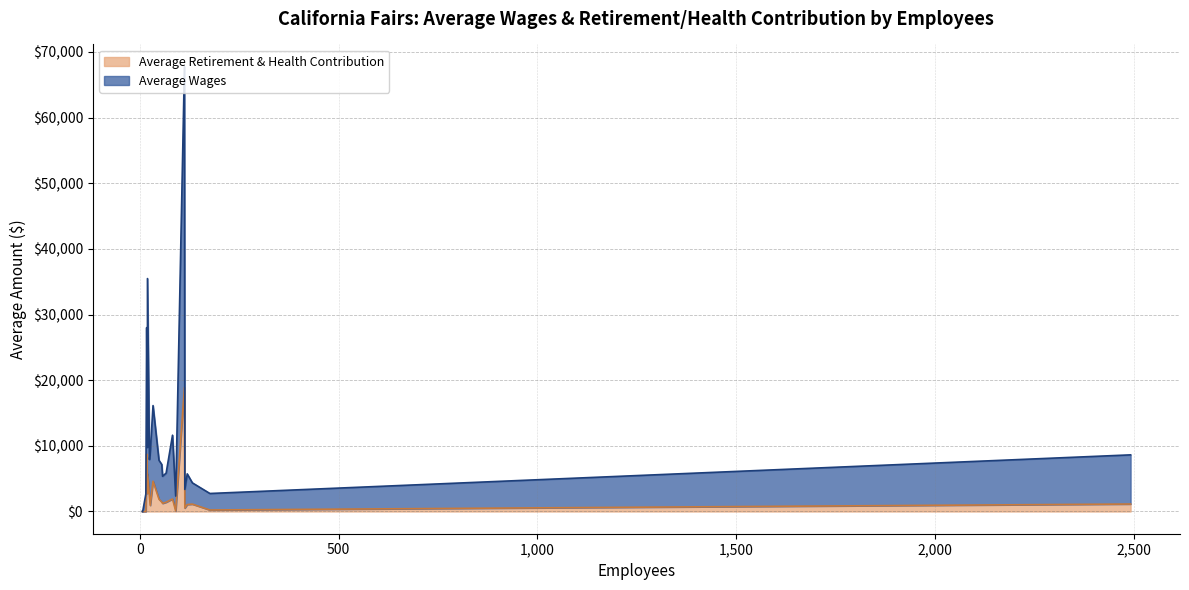

True or false: Average Wages has more than 1 points higher than both neighbors.

False